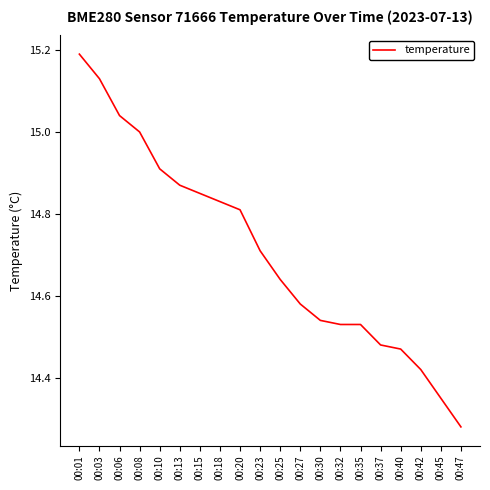

The value at 00:23 is 9.1. True or false?

False